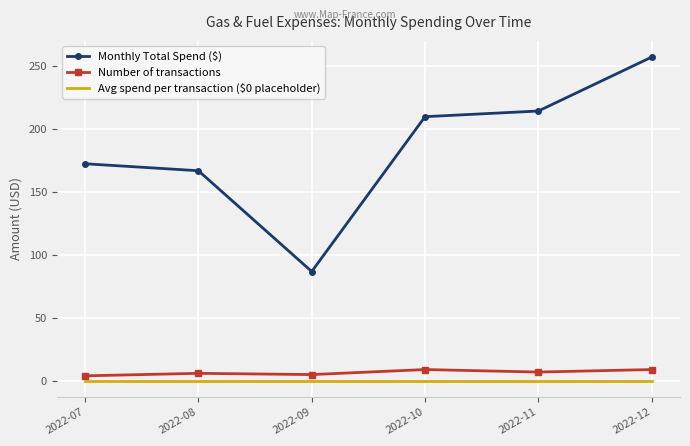

True or false: Monthly Total Spend ($) has a value of 210.0 at 2022-10.

True